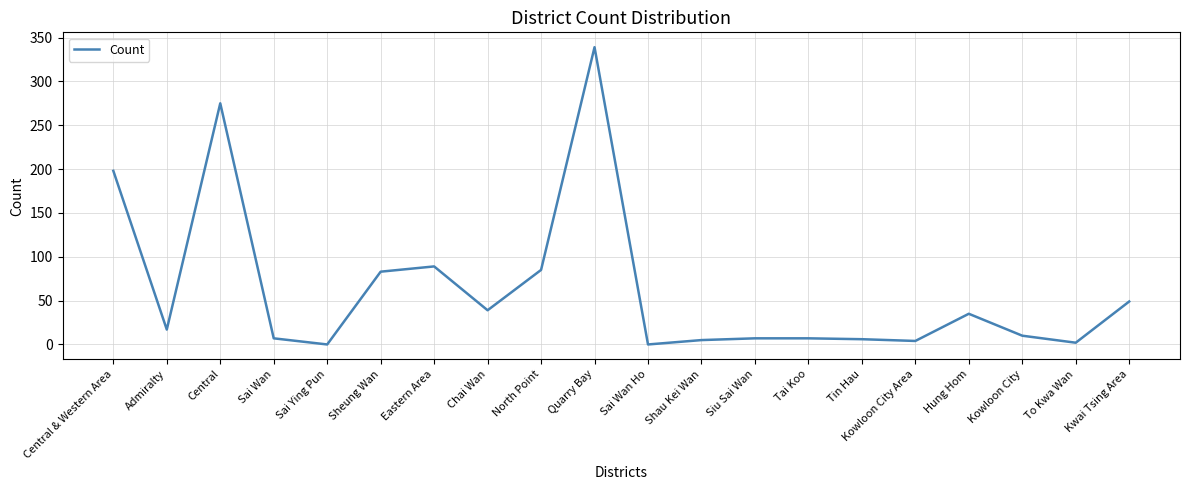

What is the sum of all values?

1257